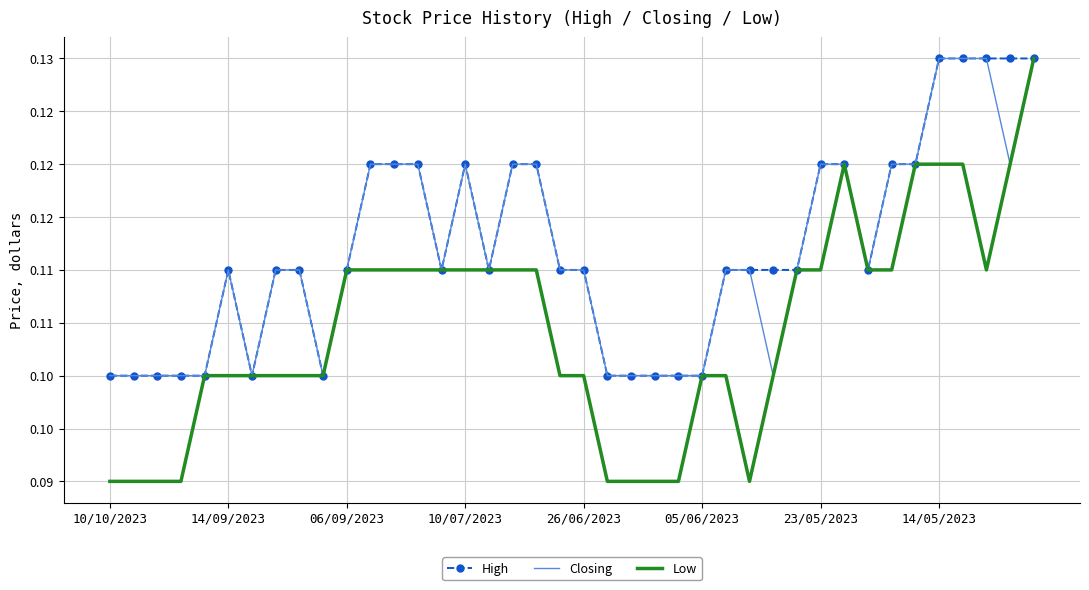

What are all the series names shown in the legend?

High, Closing, Low